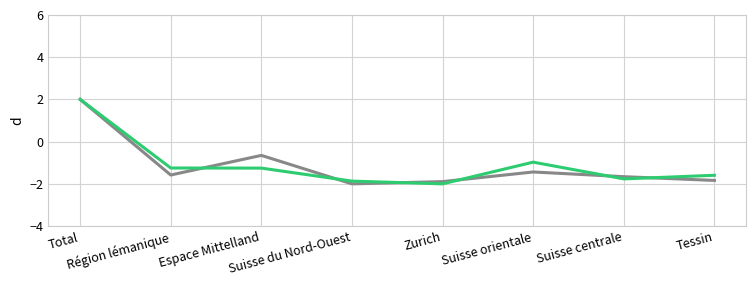

What is the greatest value displayed?

2.0